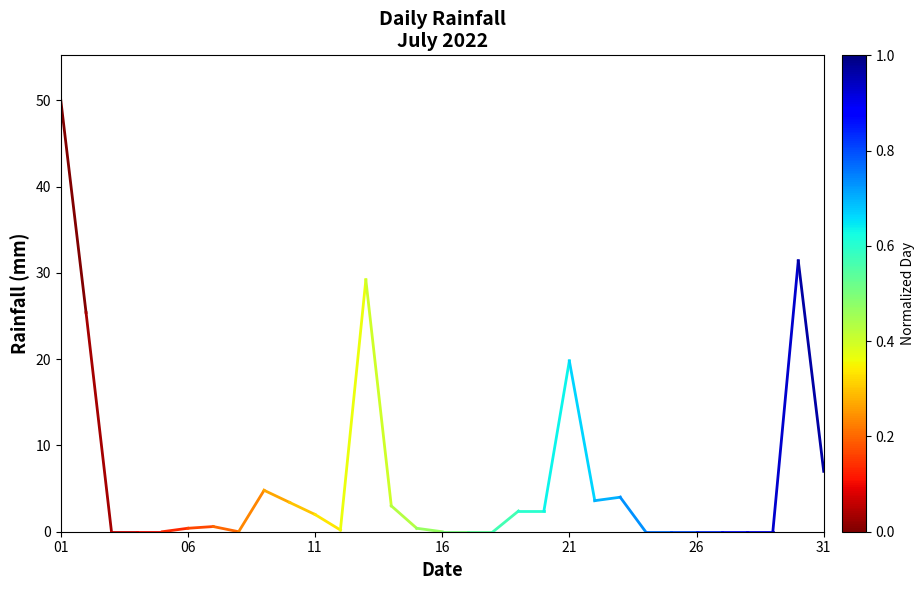

What is the greatest value displayed?

50.2